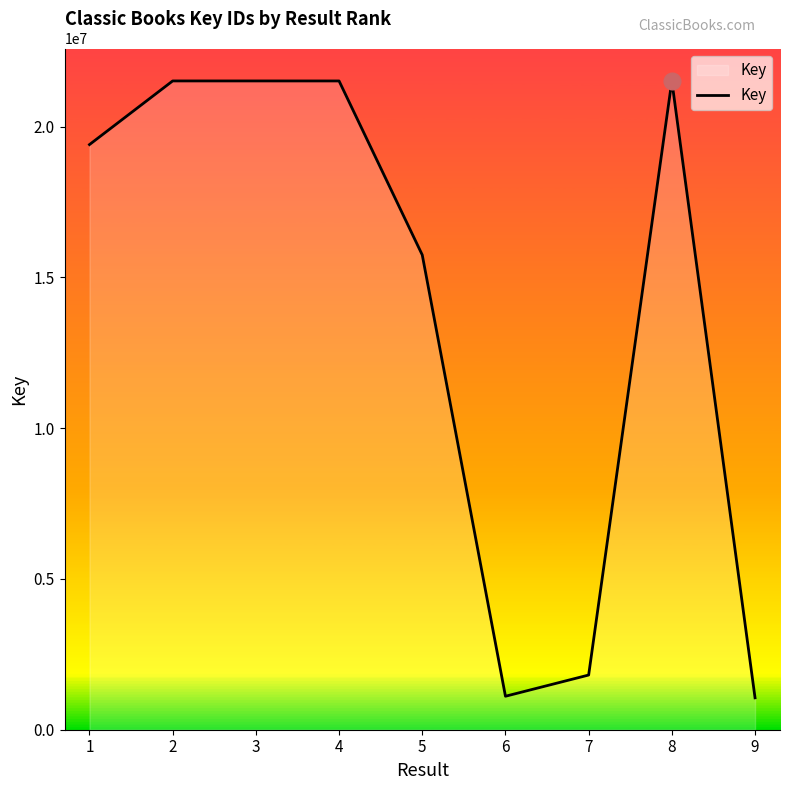

What is the average value?

13911612